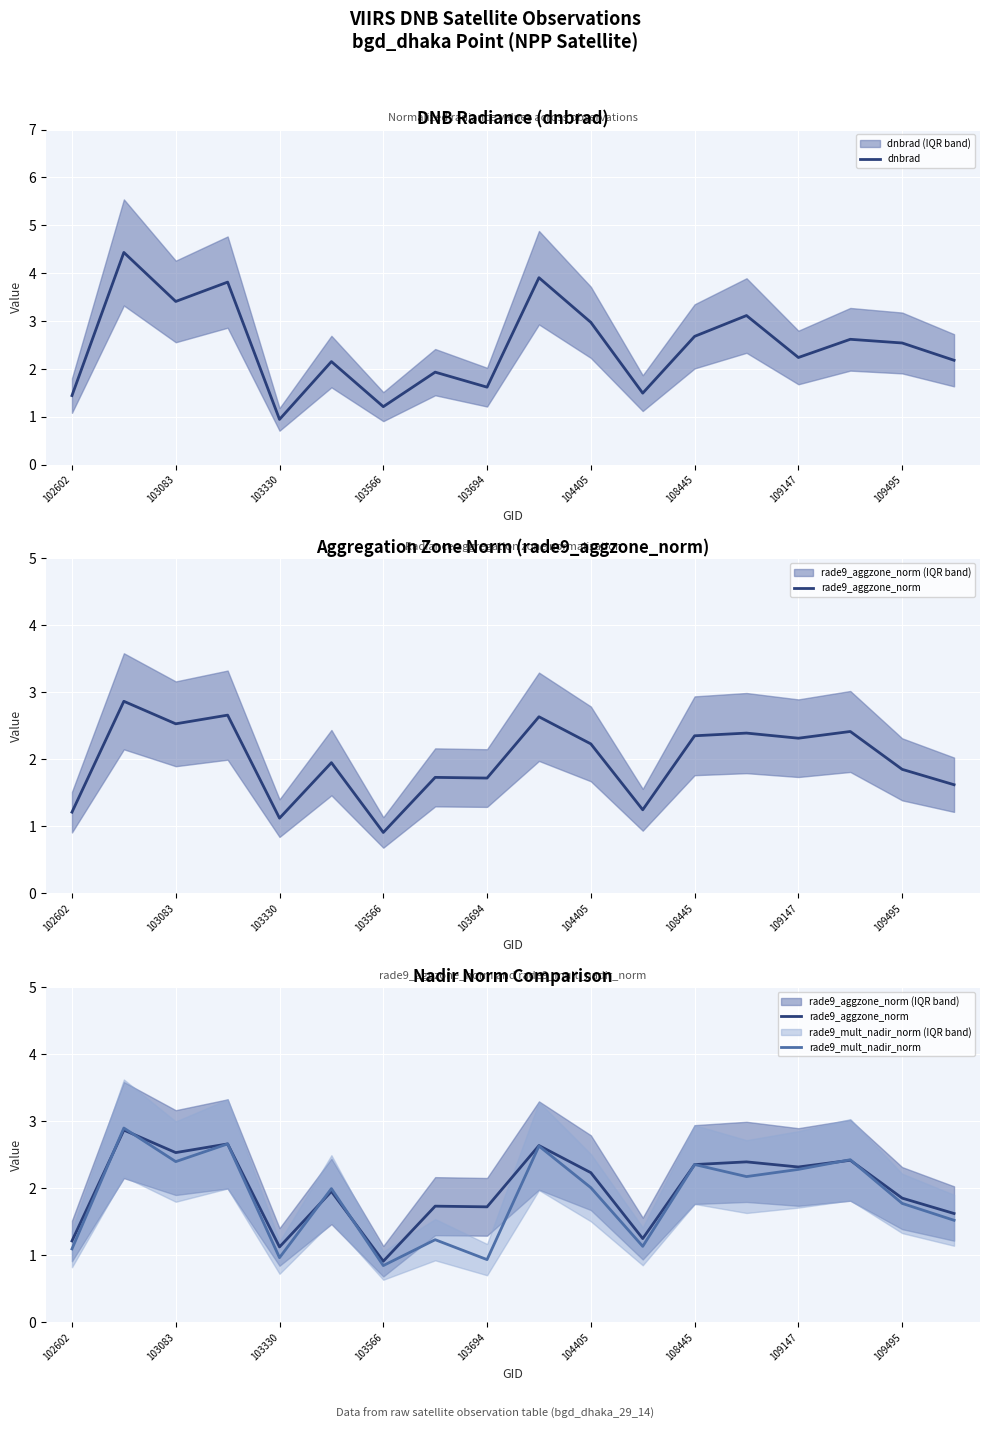

The value of dnbrad at 109495 is 1.0. True or false?

False